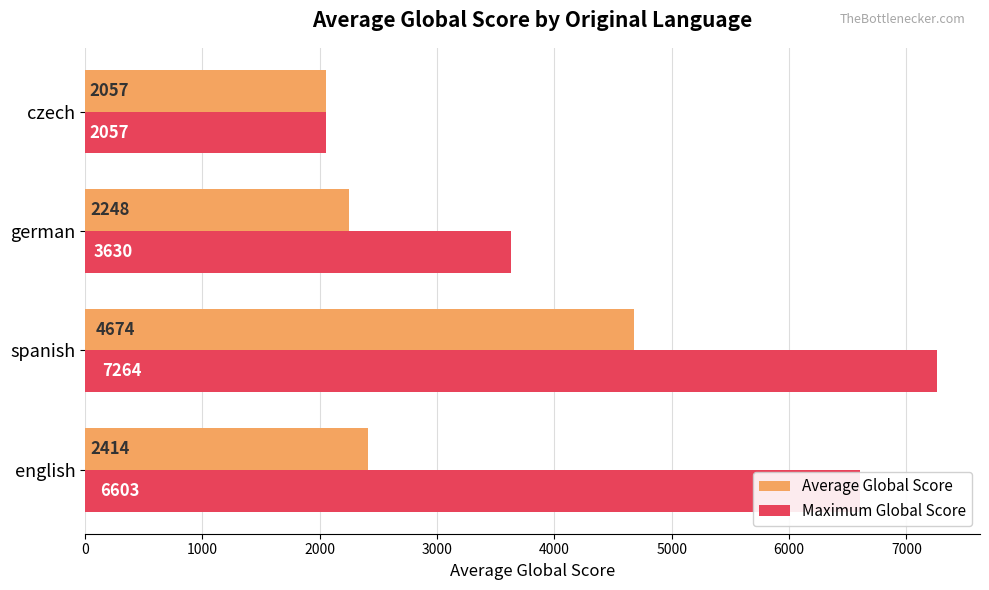

Rank the categories by Maximum Global Score value from lowest to highest.

czech, german, english, spanish